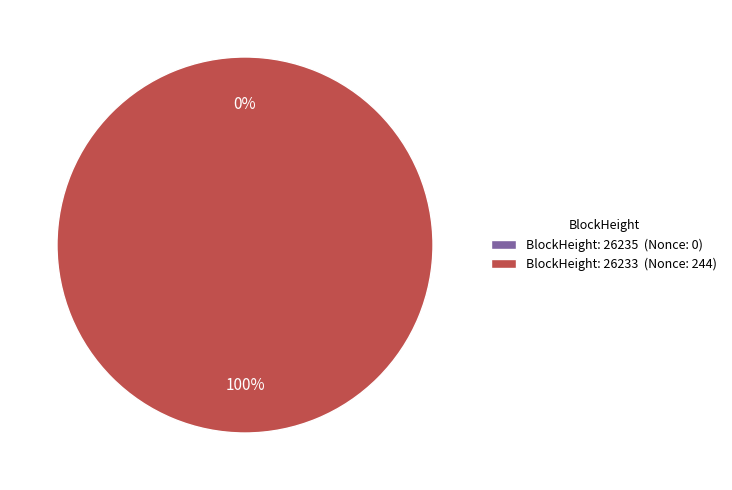

What is the total percentage of 26235 and 26233?

100.0%